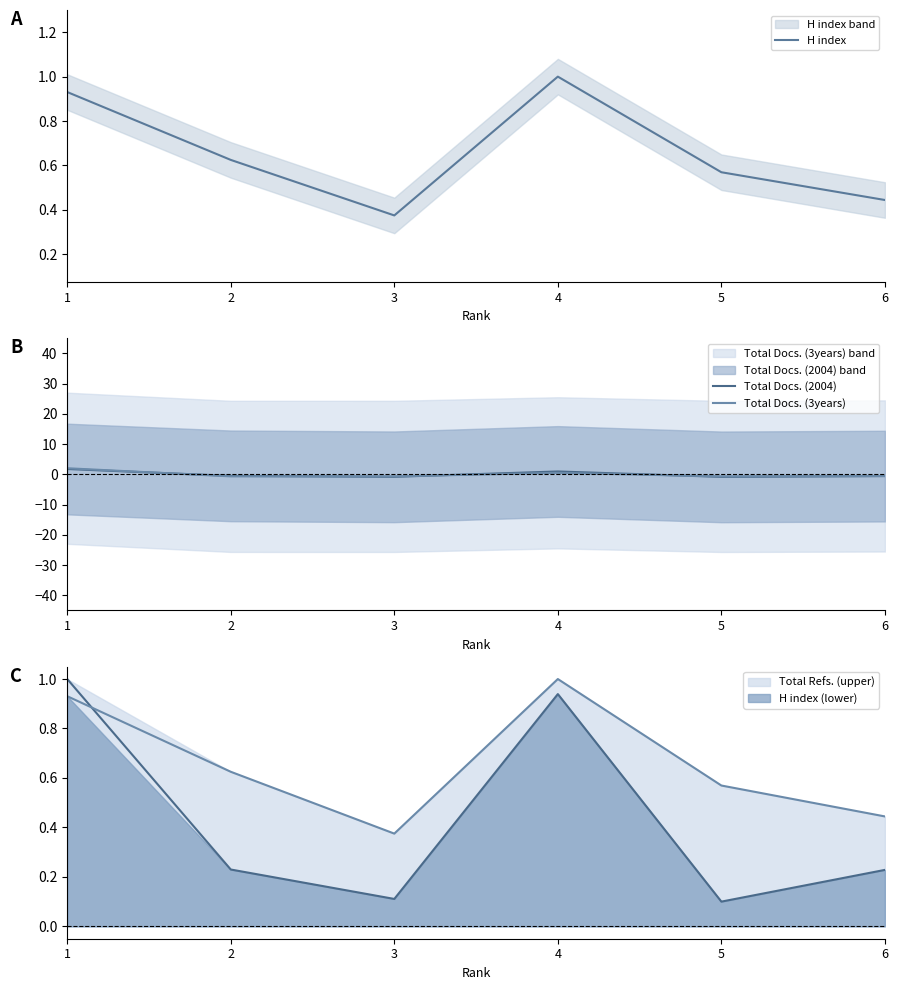

Reading left to right, extract all data points from this chart.

H index: 1=0.9	2=0.6	3=0.4	4=1.0	5=0.6	6=0.4
Total Docs. (2004): 1=1.8	2=-0.5	3=-0.8	4=1.0	5=-0.8	6=-0.6
Total Docs. (3years): 1=2.0	2=-0.7	3=-0.7	4=0.5	5=-0.7	6=-0.5